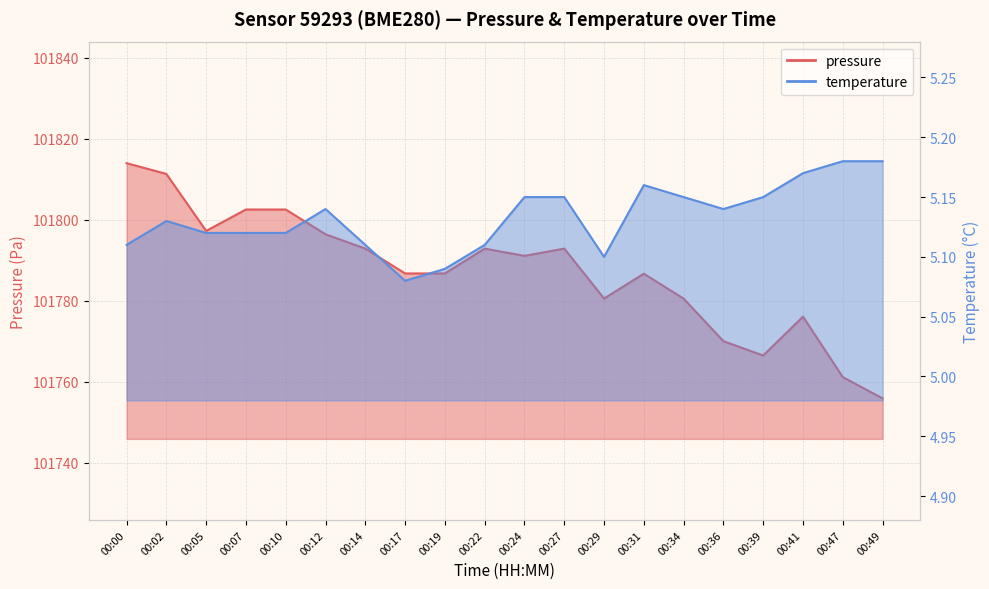

In pressure, how many points are lower than both neighbors (excluding endpoints)?

4